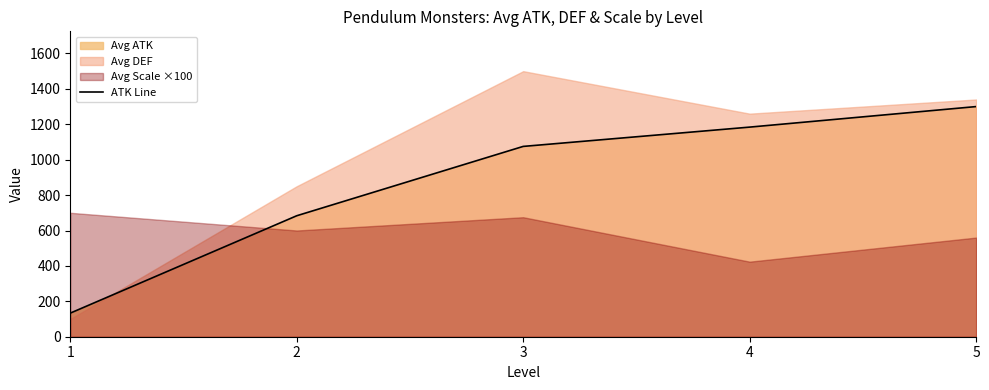

At which label is the value closest to 716?

2